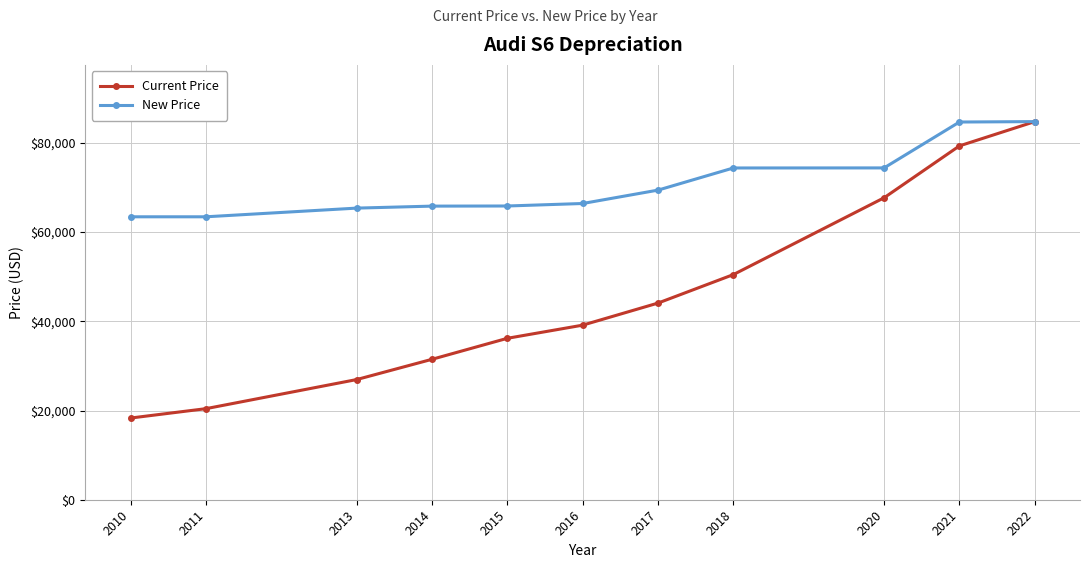

What is the total value across all series at 2018?

124865